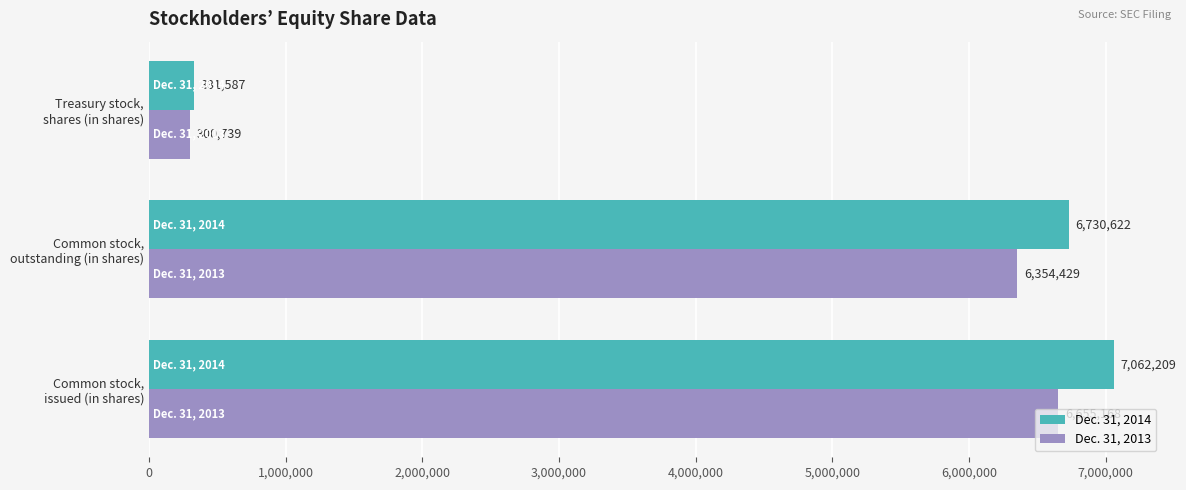

At which label is Dec. 31, 2014 closest to 3696898?

Common stock,
outstanding (in shares)